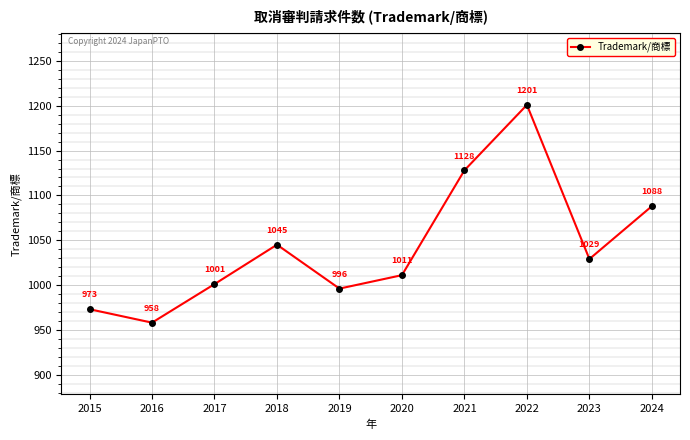

How many points are higher than both their immediate neighbors (excluding endpoints)?

2